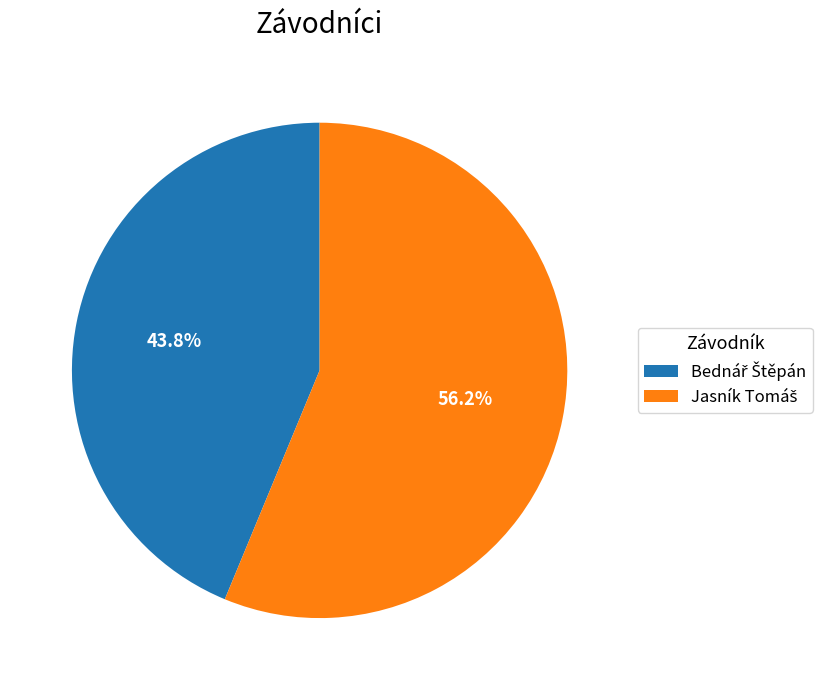

Is there any slice that represents more than half of the pie?

Yes